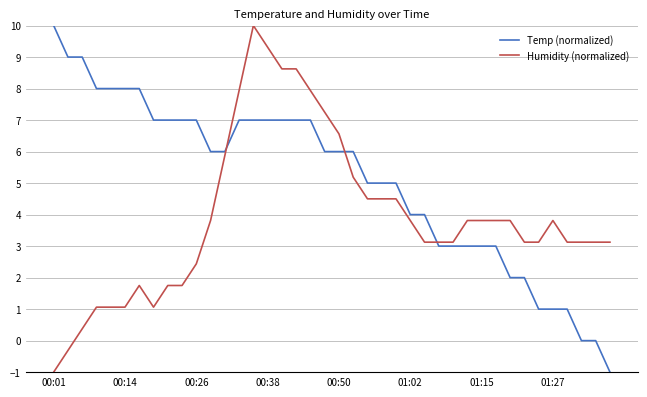

Rank the series by their average value, from lowest to highest.

Humidity (normalized), Temp (normalized)